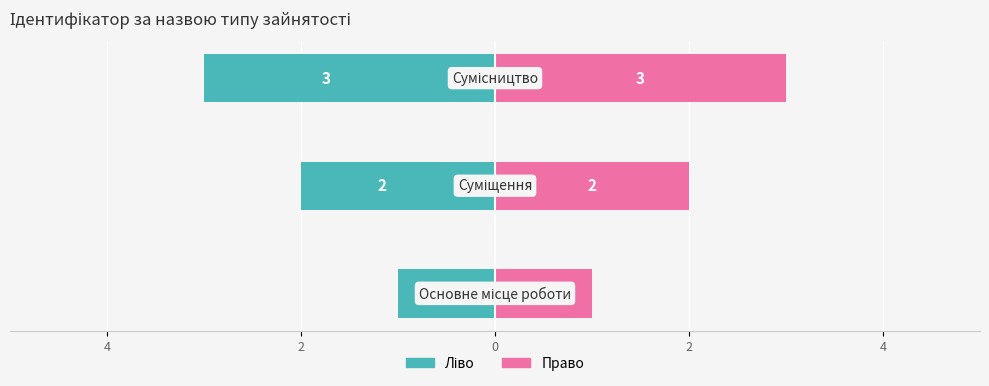

How many groups of bars are there?

3